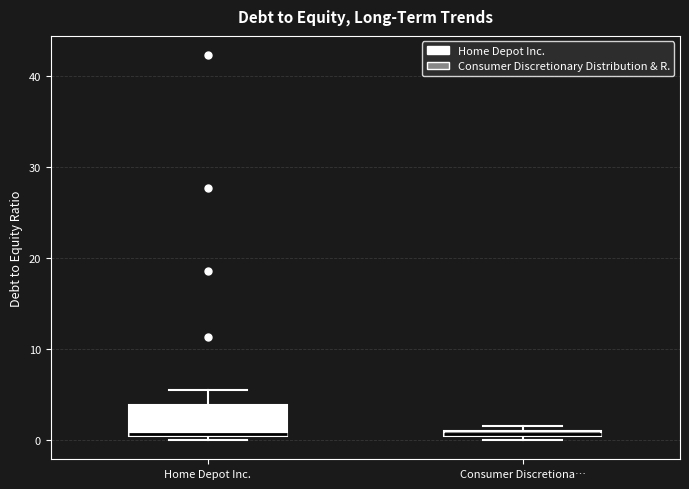

Where does the upper whisker of the box for Home Depot Inc. end on the y-axis? The values are not printed on the chart, so give them approximately, as read against the axis.

5